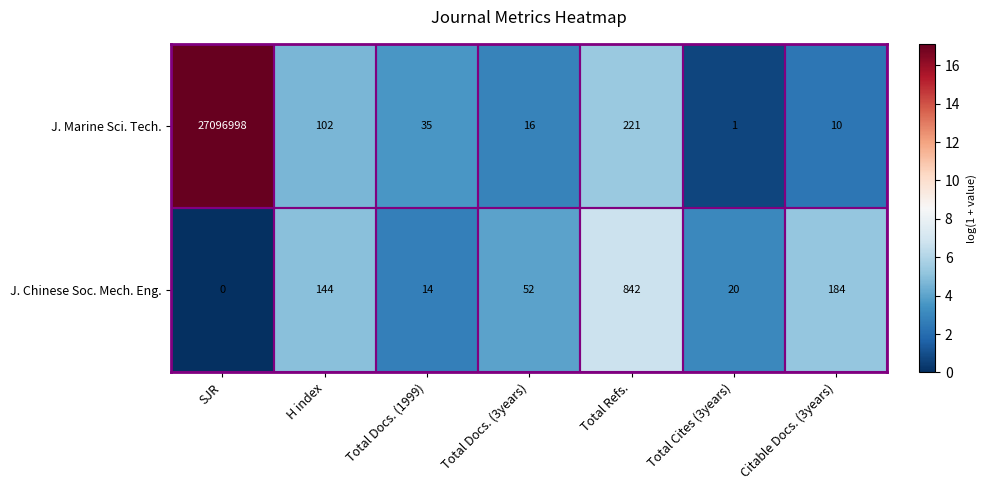

Is it true that J. Chinese Soc. Mech. Eng. equals 111 at Citable Docs. (3years)?

False